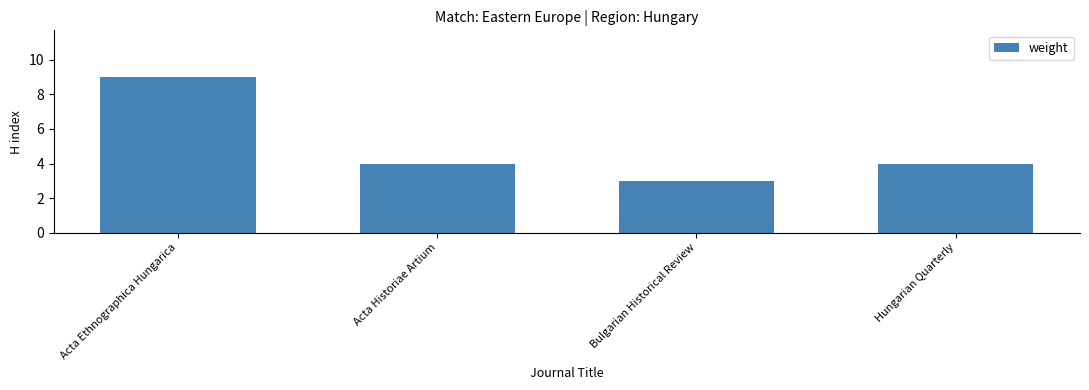

What is the difference between the maximum and minimum values?

6